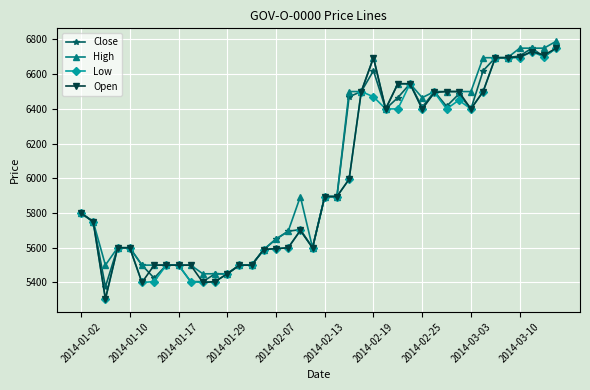

What is the lowest value of the Close series?

5375